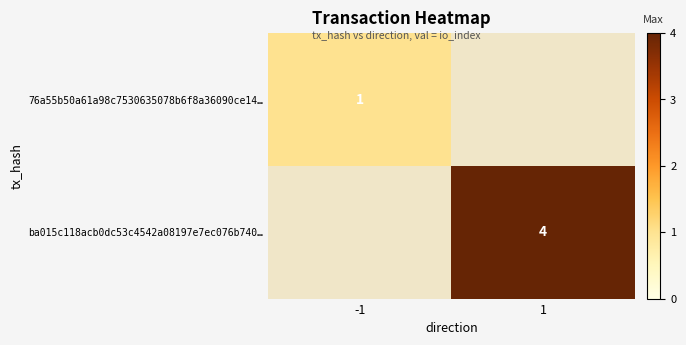

Count the number of categories in the chart.

2